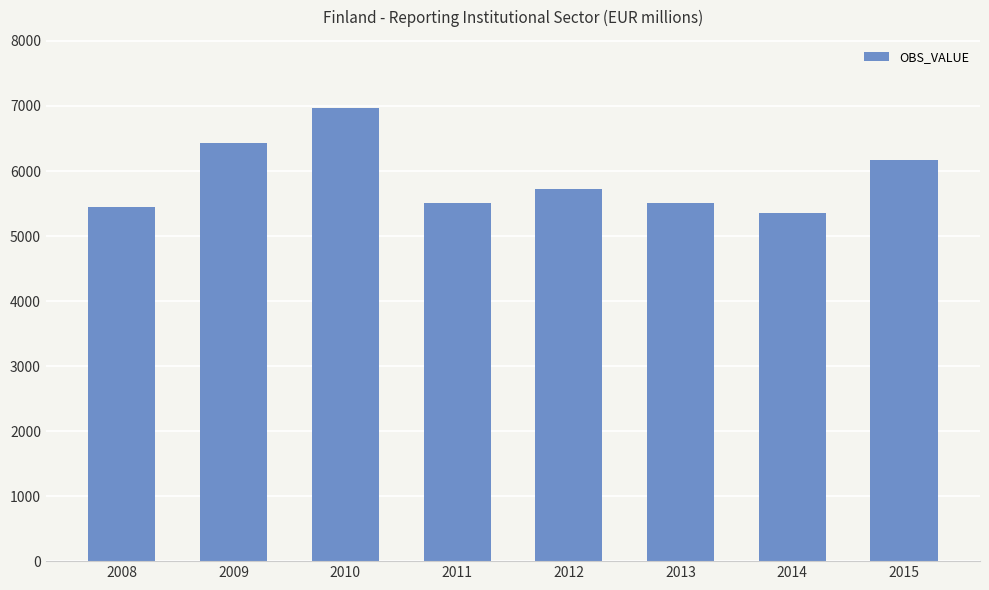

At which category does the chart reach its minimum across all series?

2014